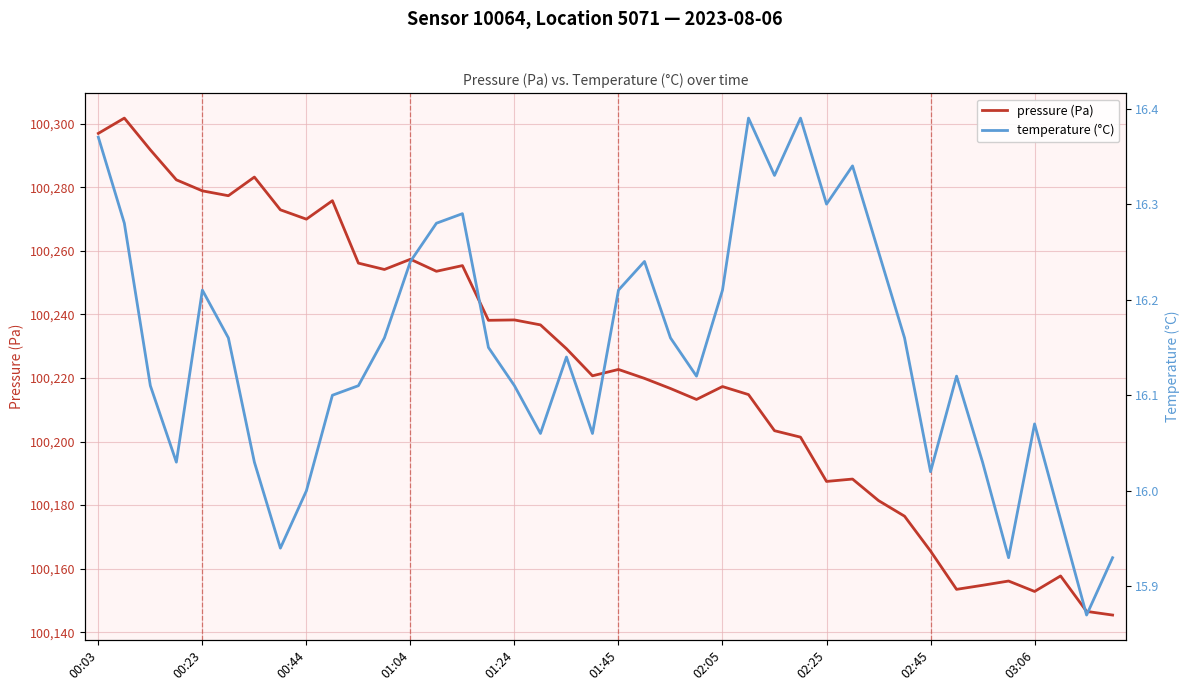

True or false: pressure (Pa) and temperature (°C) intersect in this chart.

False